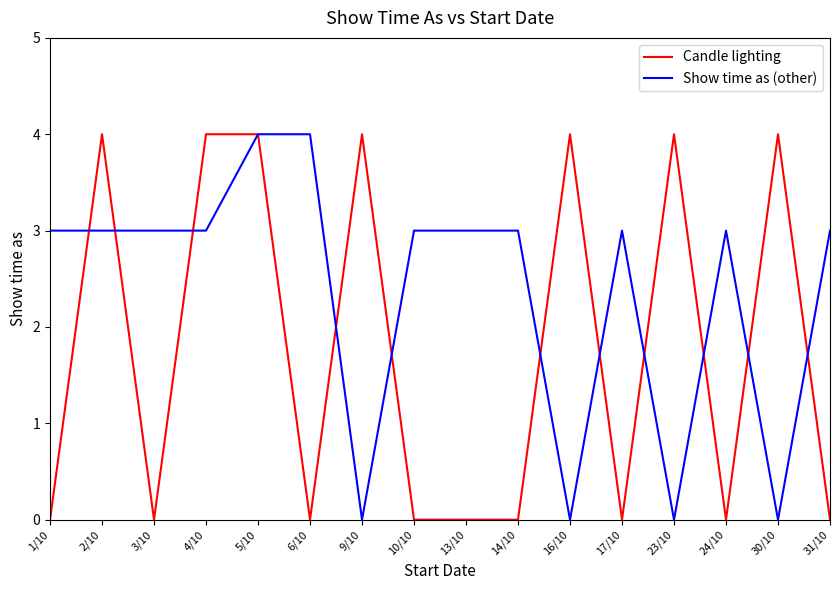

Which series changed the most between 10/10 and 23/10?

Candle lighting